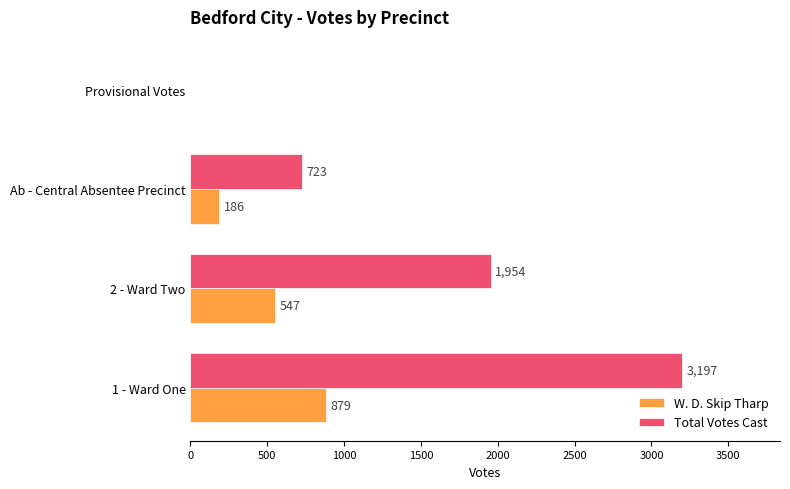

How many series are shown in this chart?

2